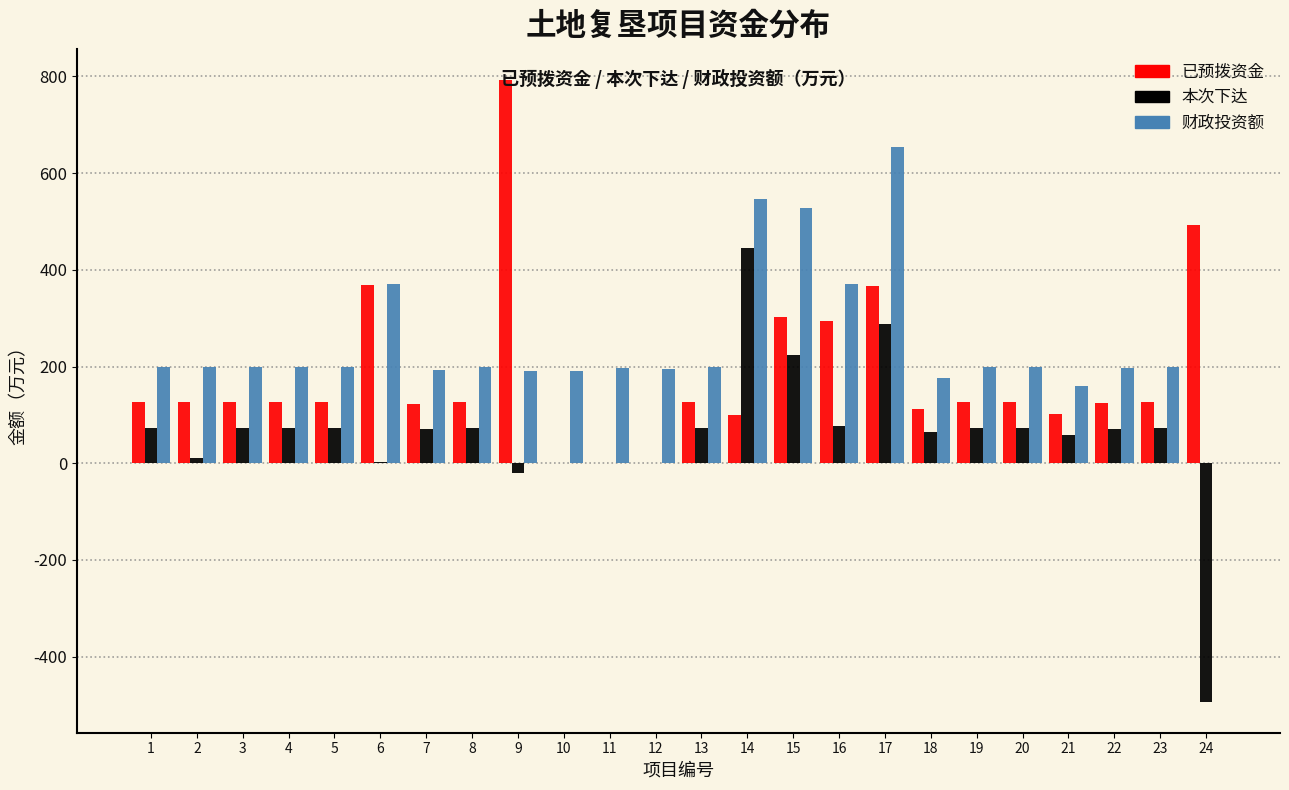

The value of 财政投资额 at 19 is 199.9. True or false?

True